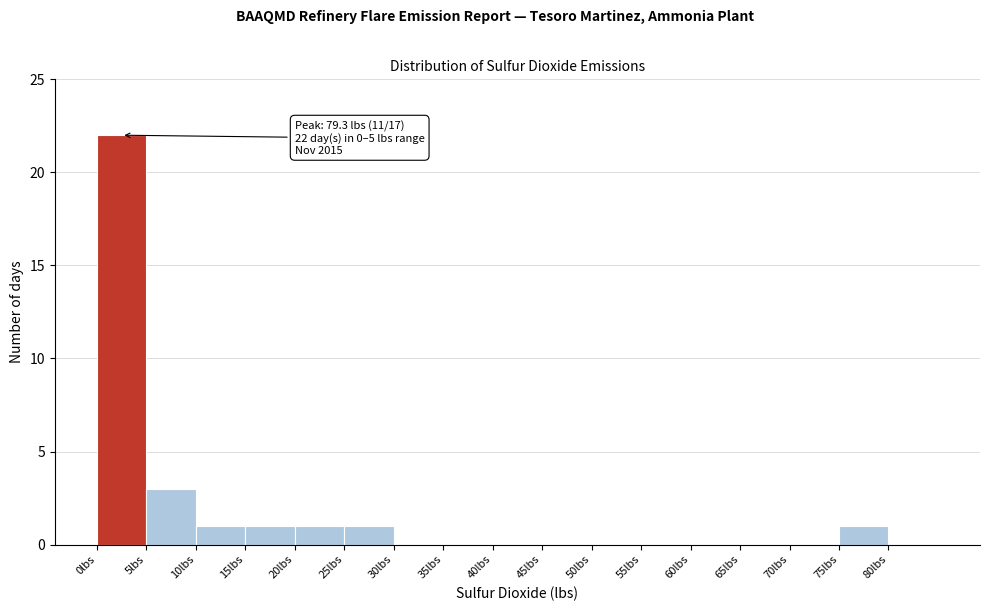

Over which range of the x-axis is the bar tallest?

0 to 5